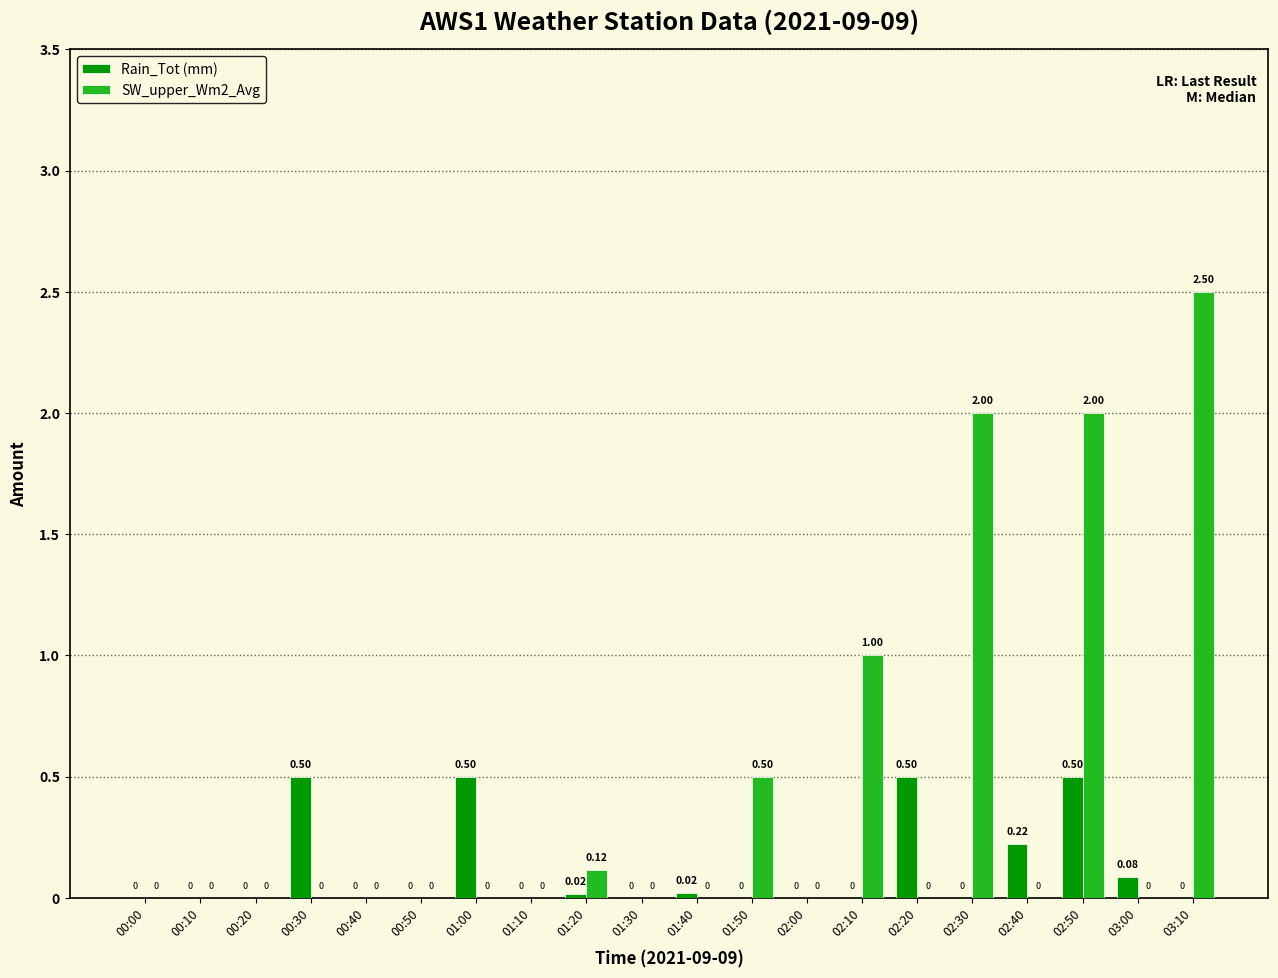

Which category has the highest value in the SW_upper_Wm2_Avg series?

03:10